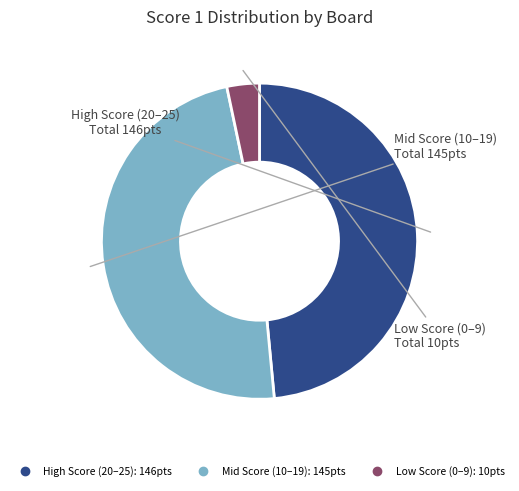

Is there a majority slice in this chart?

No